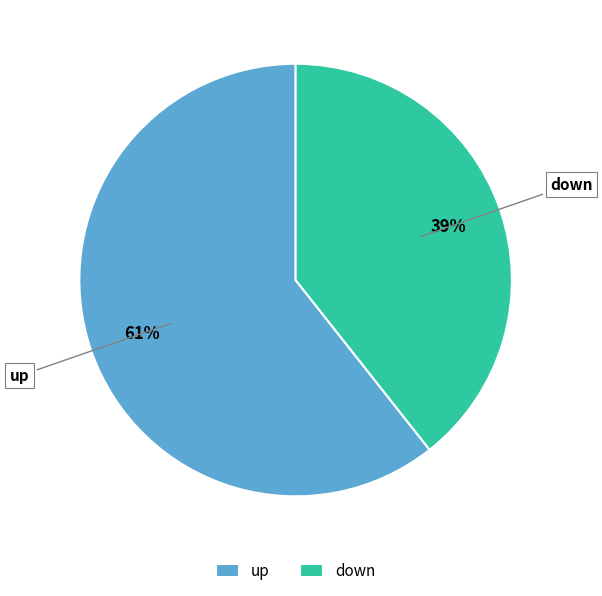

Do up and down together represent more than half of the pie?

Yes